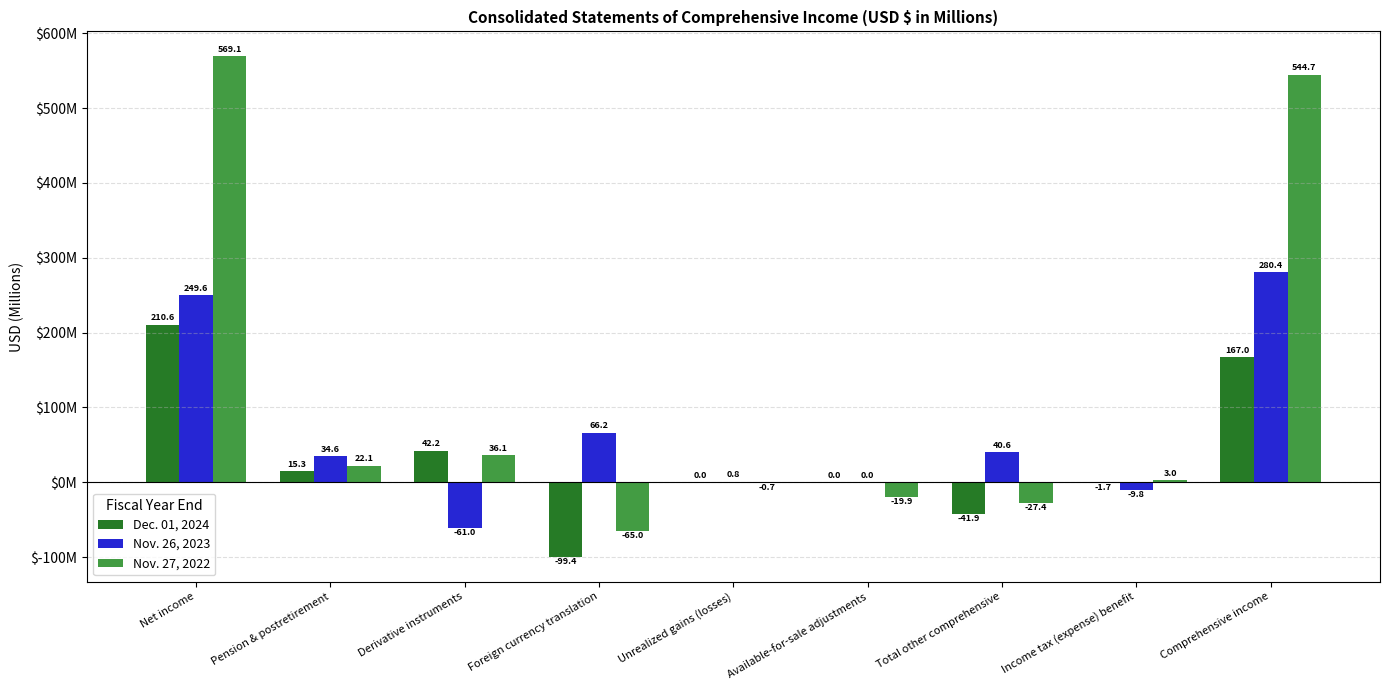

Is the value of Nov. 26, 2023 at Unrealized gains (losses) greater than the value of Nov. 27, 2022 at Unrealized gains (losses)?

Yes